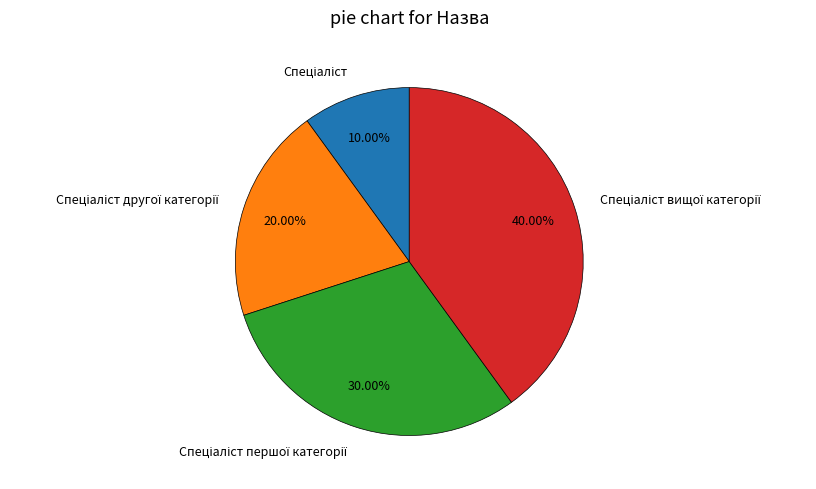

Is there any slice that represents more than half of the pie?

No